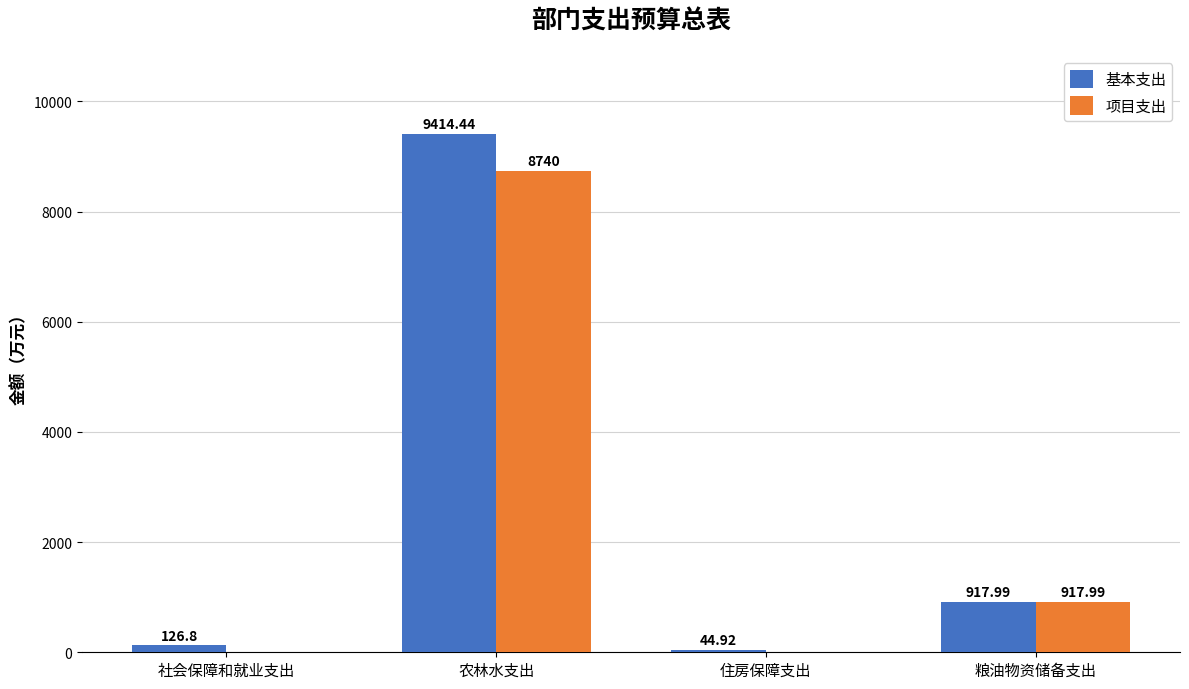

Which series changed the most between 社会保障和就业支出 and 住房保障支出?

基本支出